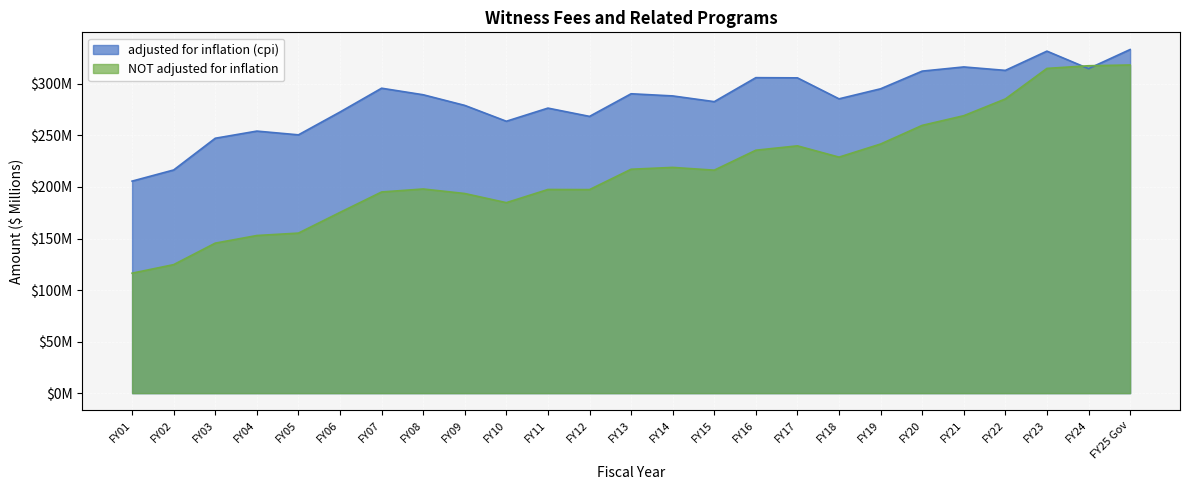

True or false: adjusted for inflation (cpi) has more than 0 points higher than both neighbors.

True